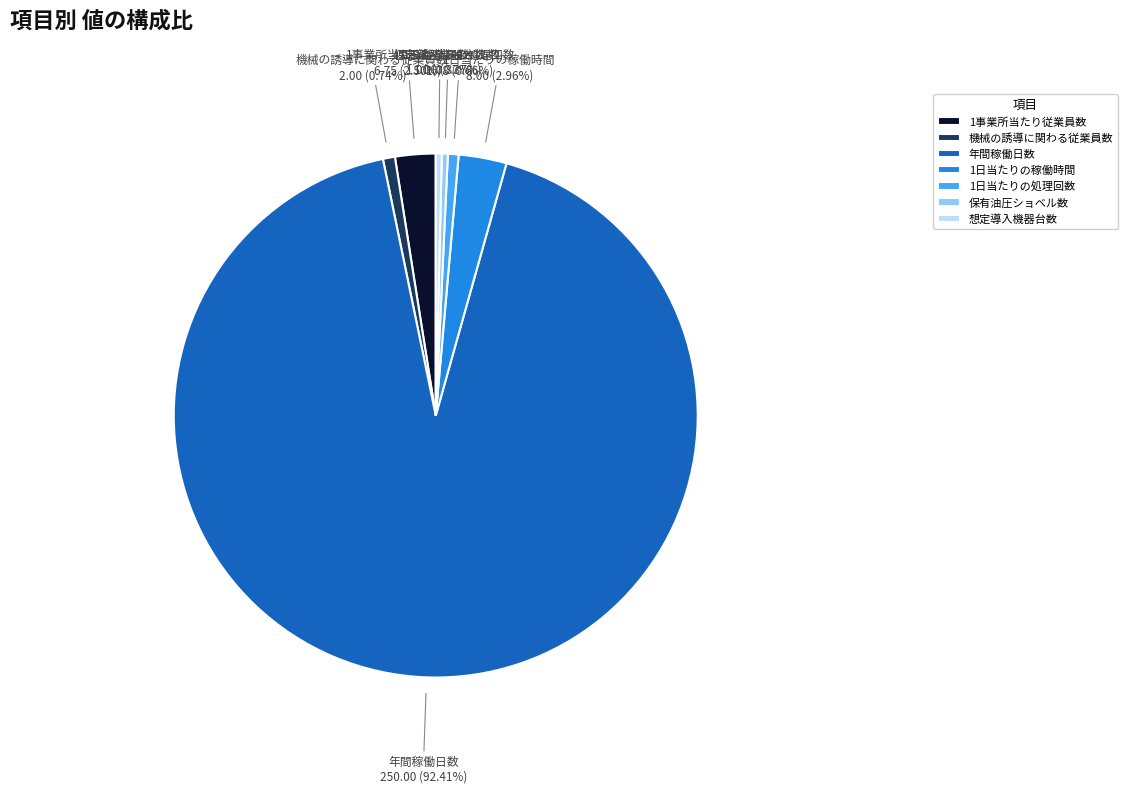

To the nearest percent, what is the combined percentage of 1日当たりの稼働時間 and 1日当たりの処理回数?

4%